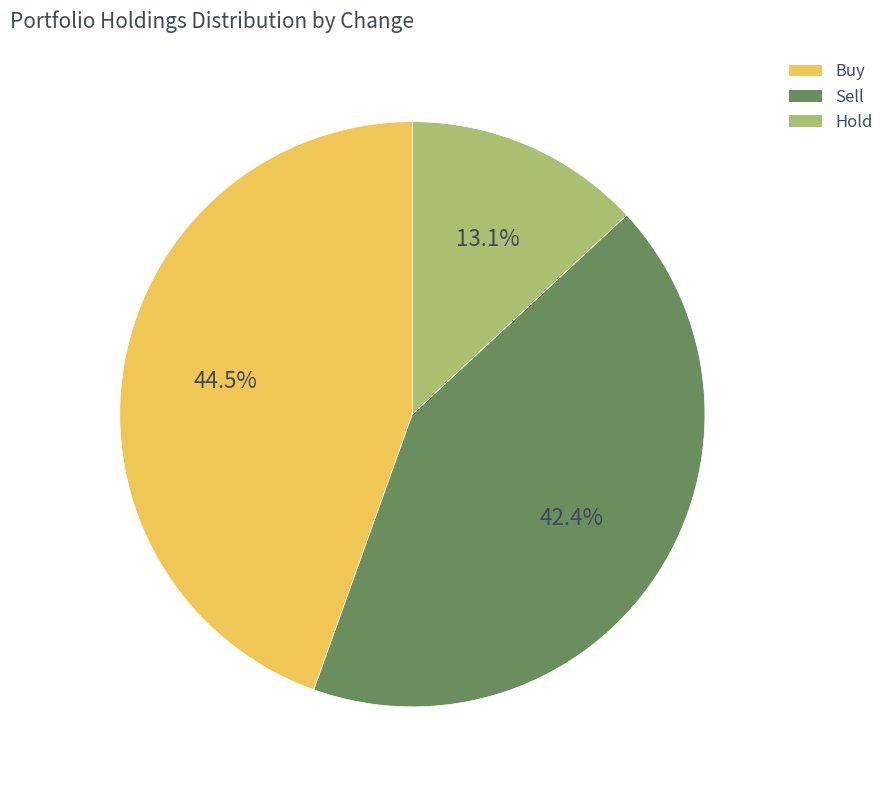

To the nearest percent, what is the average slice percentage?

33%